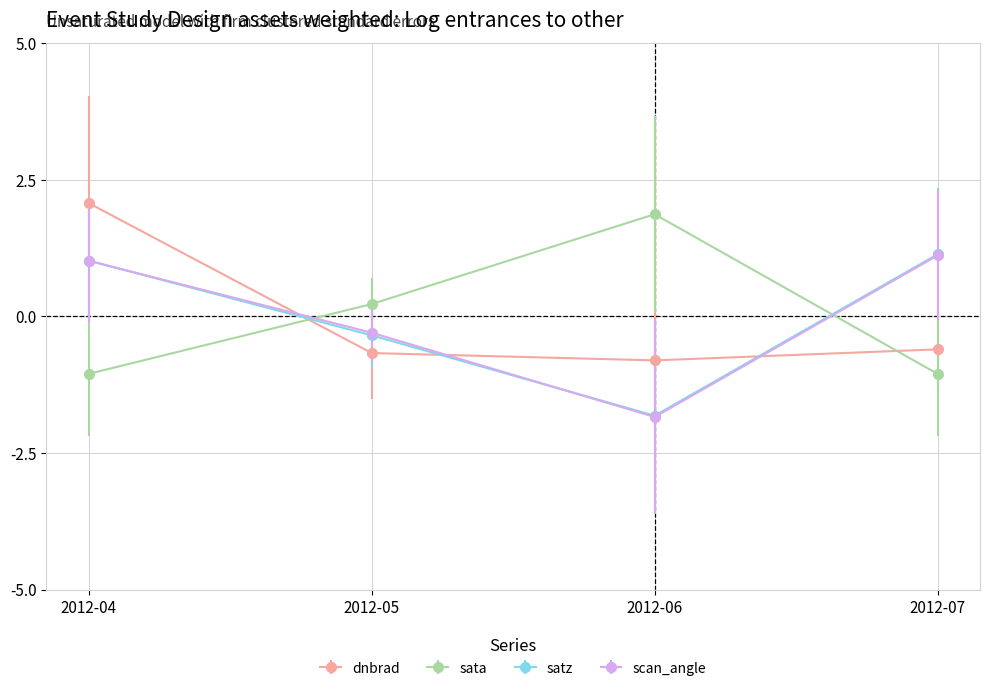

What are all the series names shown in the legend?

dnbrad, sata, satz, scan_angle